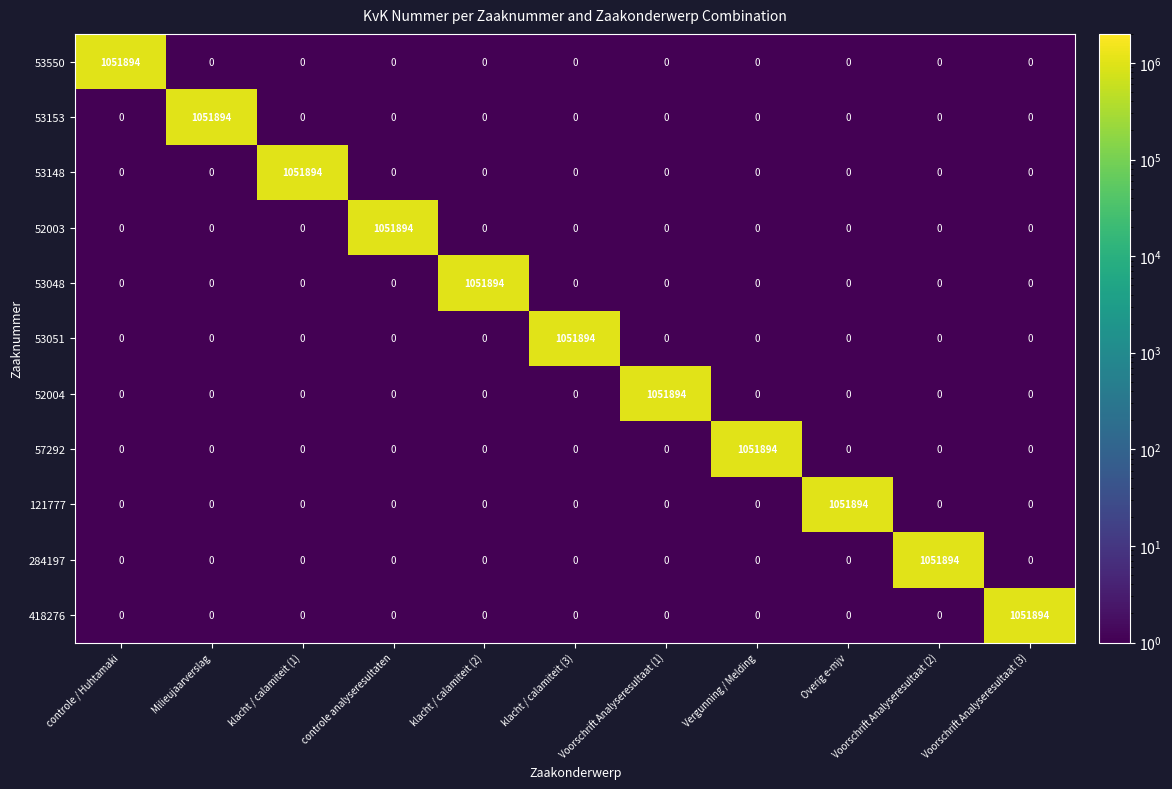

The value of 53550 at controle / Huhtamaki is 1051894. True or false?

True